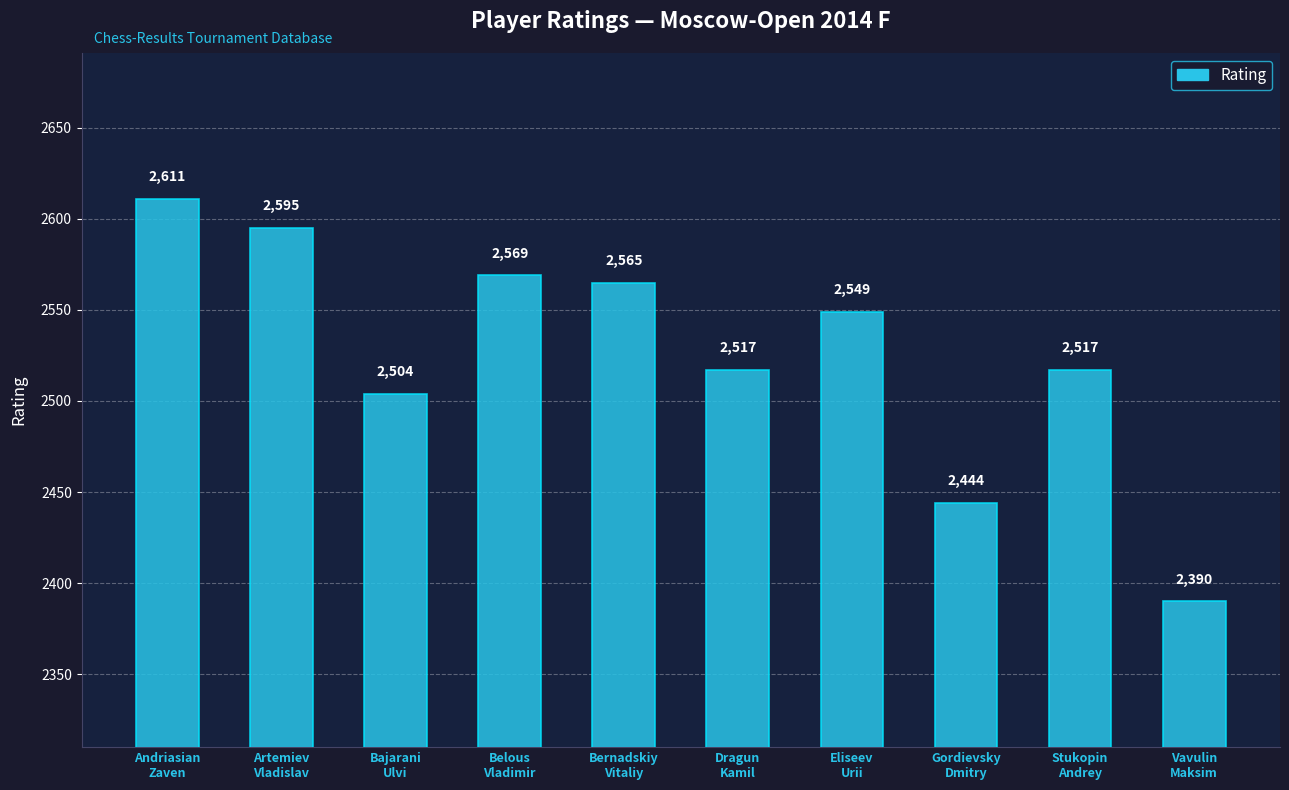

Read the value at Bajarani
Ulvi.

2504